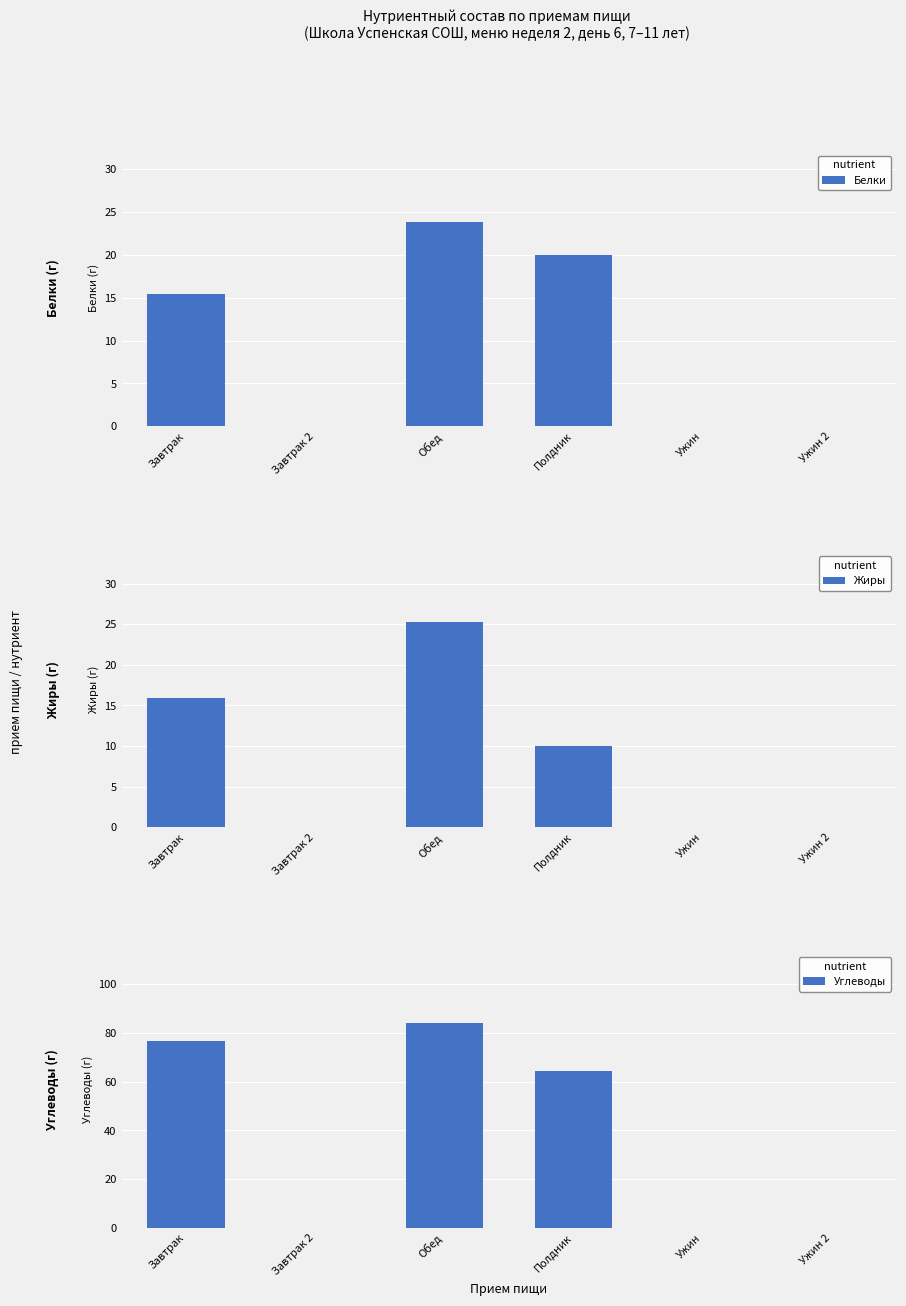

What is the label of the 6th bar from the right?

Завтрак